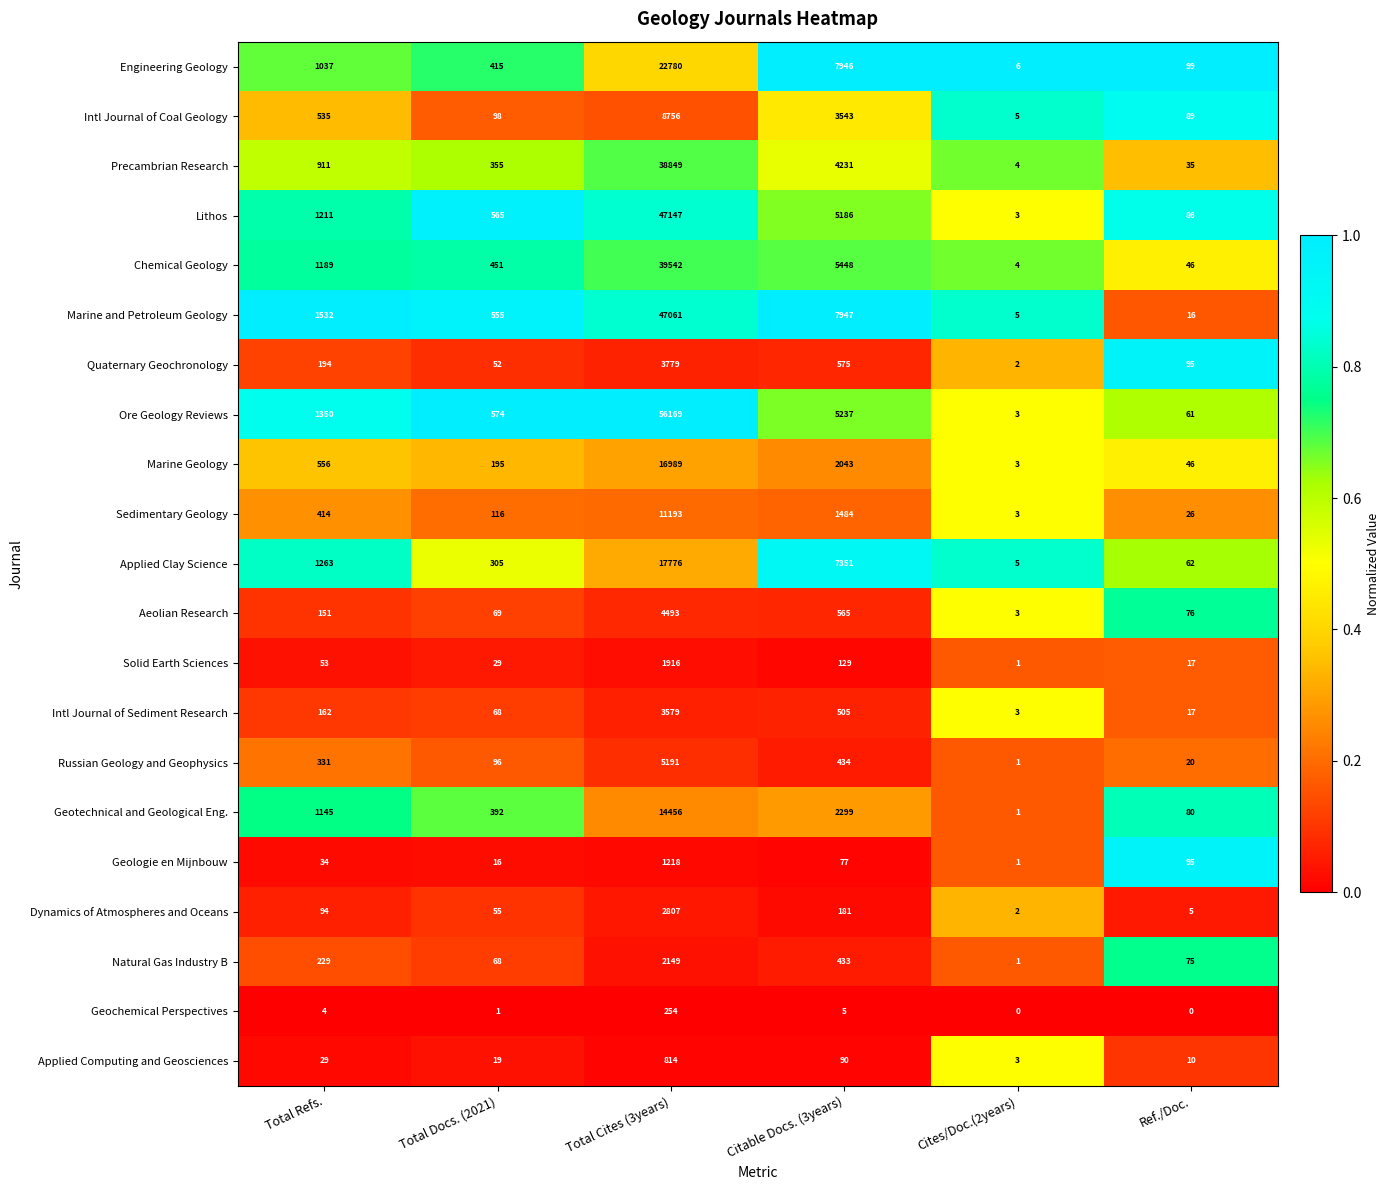

What is the sum of the Chemical Geology values at Citable Docs. (3years) and Ref./Doc.?

5494